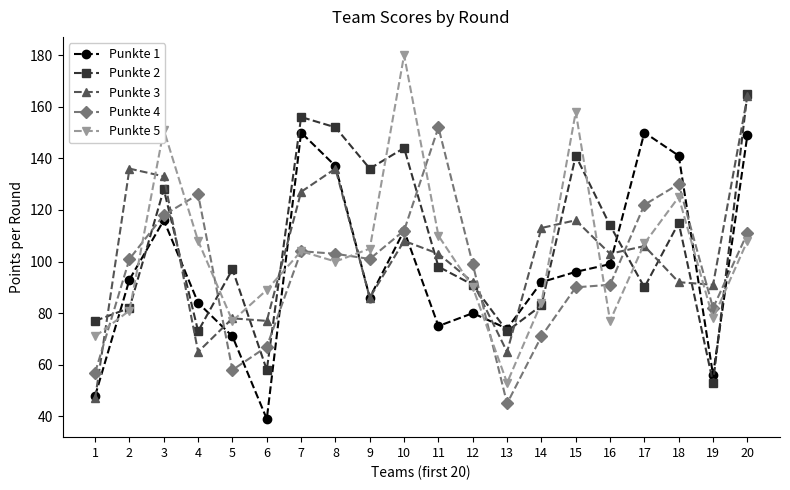

At which category is the sum across all series the highest?

20